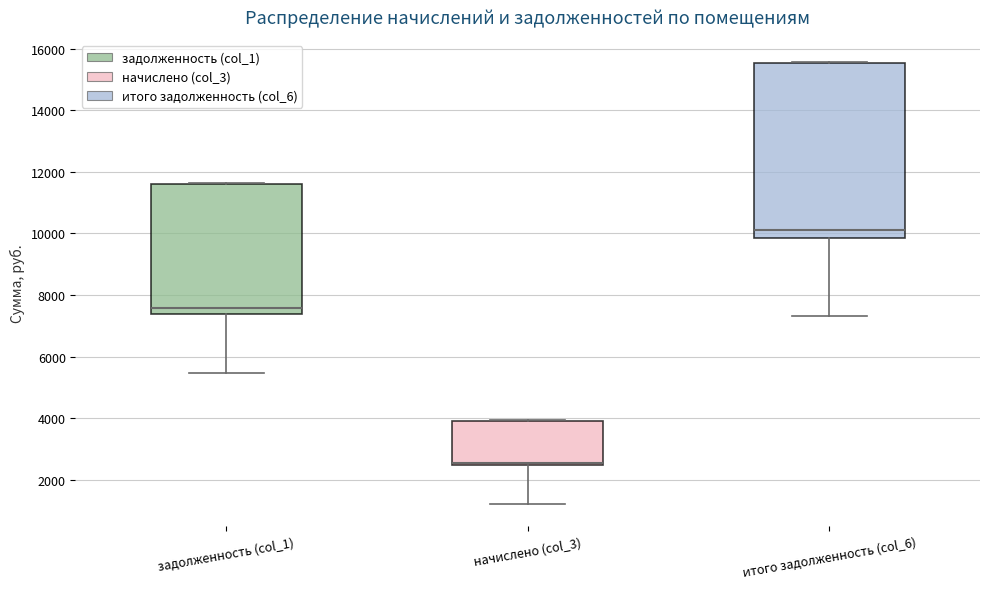

Reading left to right, transcribe this box plot: for each box, give where its median line is, the range the box spans, and where its two whiskers end, as read against the y-axis. The values are not printed on the chart, so give them approximately, as read against the axis.

задолженность (col_1): median 7600, box 7400 to 11600, whiskers 5400 to 11600
начислено (col_3): median 2600, box 2400 to 4000, whiskers 1200 to 4000
итого задолженность (col_6): median 10200, box 9800 to 15600, whiskers 7400 to 15600